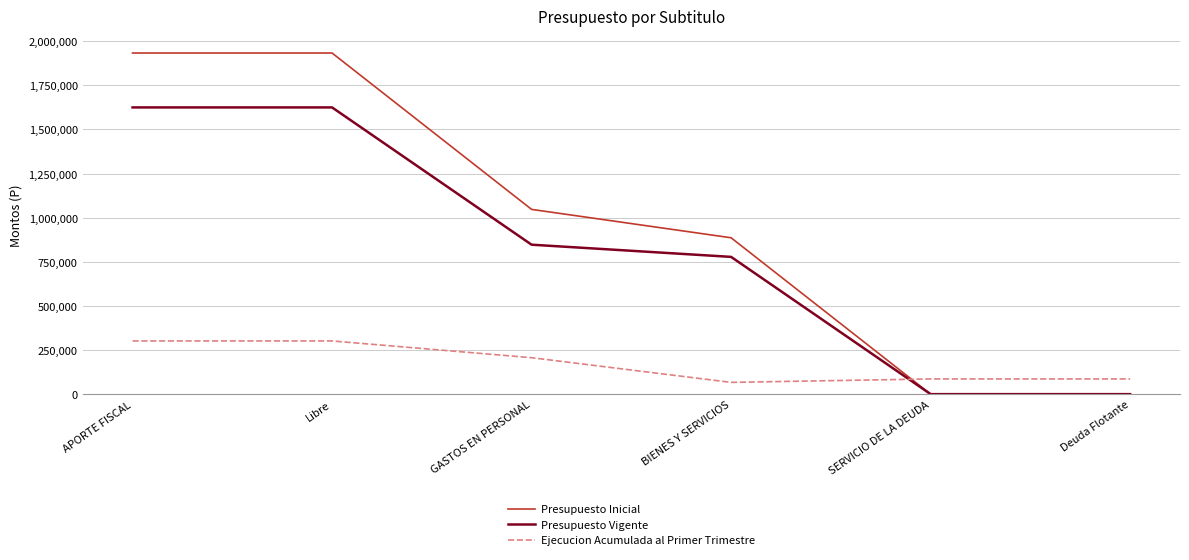

What is the maximum value for Presupuesto Inicial?

1932944